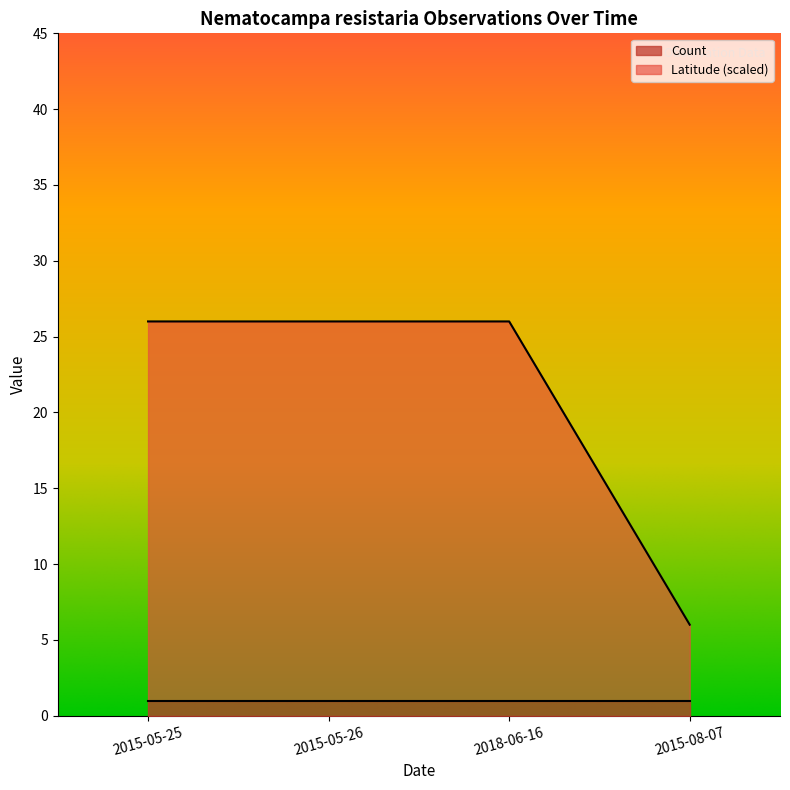

List the labels in order of value, largest first.

2015-05-25, 2015-05-26, 2018-06-16, 2015-08-07